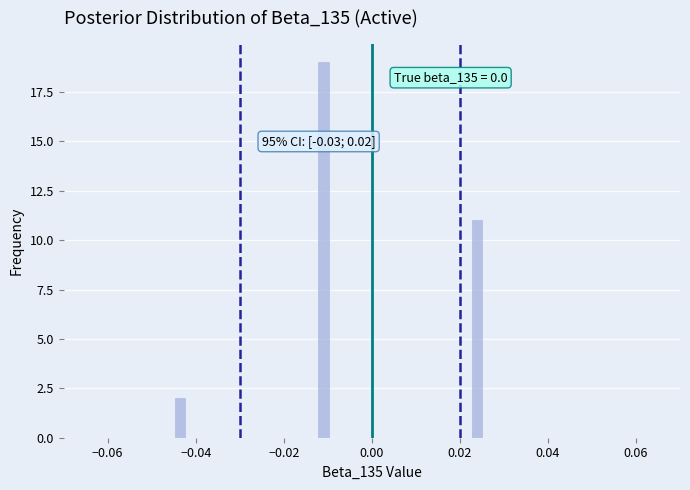

Read against the x-axis, roughly where is the centre of the tallest bar?

-0.010